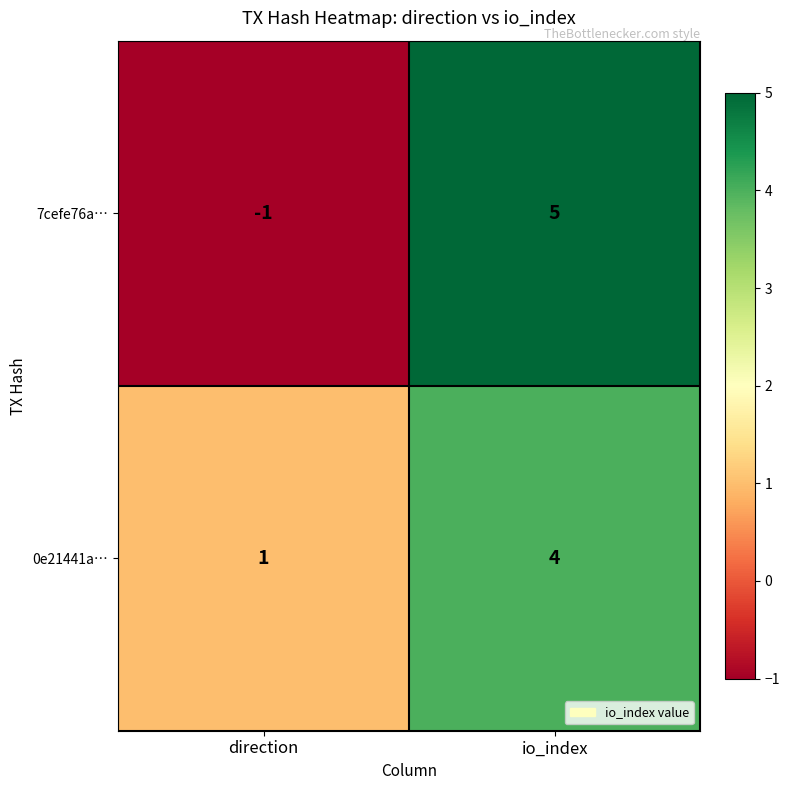

At how many categories does at least one series exceed 2?

1